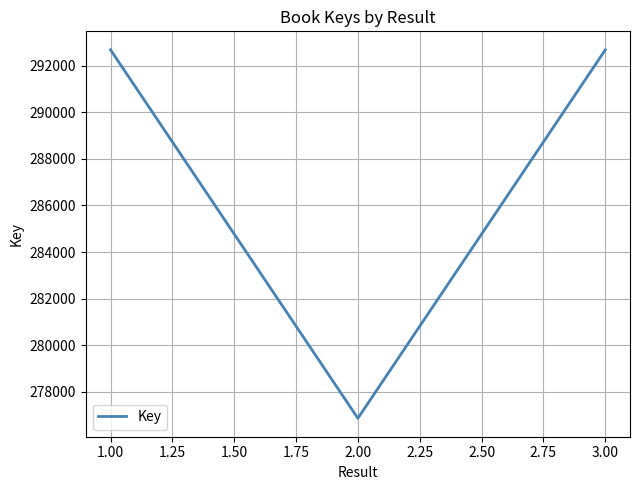

Between 1.00 and 2.00, which is larger?

1.00